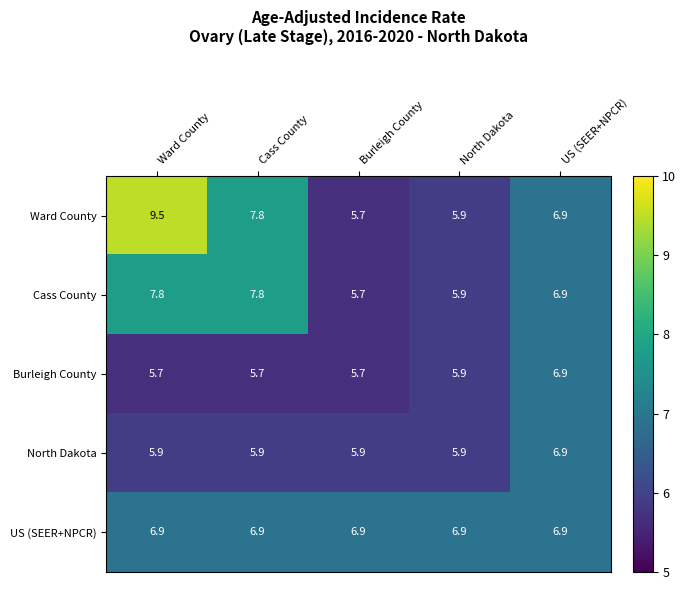

Reading left to right, list all the values displayed in this chart.

Ward County: Ward County=9.5	Cass County=7.8	Burleigh County=5.7	North Dakota=5.9	US (SEER+NPCR)=6.9
Cass County: Ward County=7.8	Cass County=7.8	Burleigh County=5.7	North Dakota=5.9	US (SEER+NPCR)=6.9
Burleigh County: Ward County=5.7	Cass County=5.7	Burleigh County=5.7	North Dakota=5.9	US (SEER+NPCR)=6.9
North Dakota: Ward County=5.9	Cass County=5.9	Burleigh County=5.9	North Dakota=5.9	US (SEER+NPCR)=6.9
US (SEER+NPCR): Ward County=6.9	Cass County=6.9	Burleigh County=6.9	North Dakota=6.9	US (SEER+NPCR)=6.9